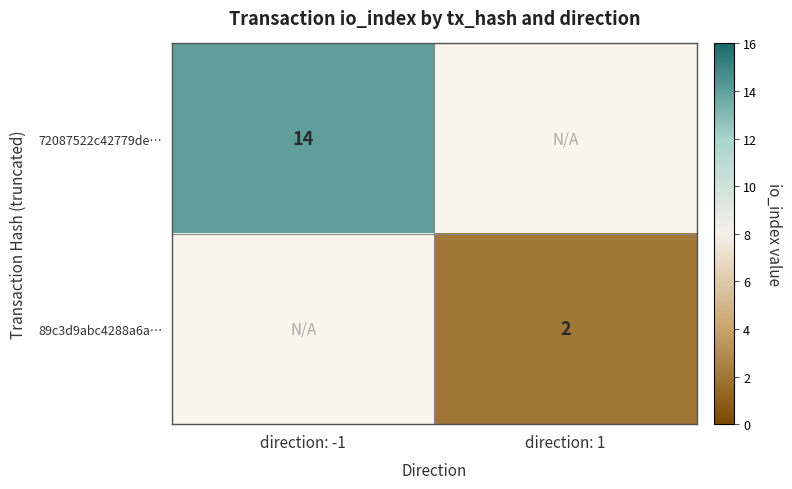

Is it true that 72087522c42779de… equals 3 at direction: -1?

False